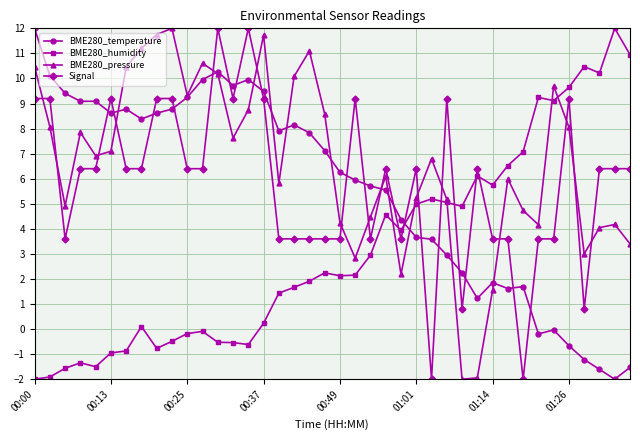

How many times do Signal and BME280_pressure cross each other?

15